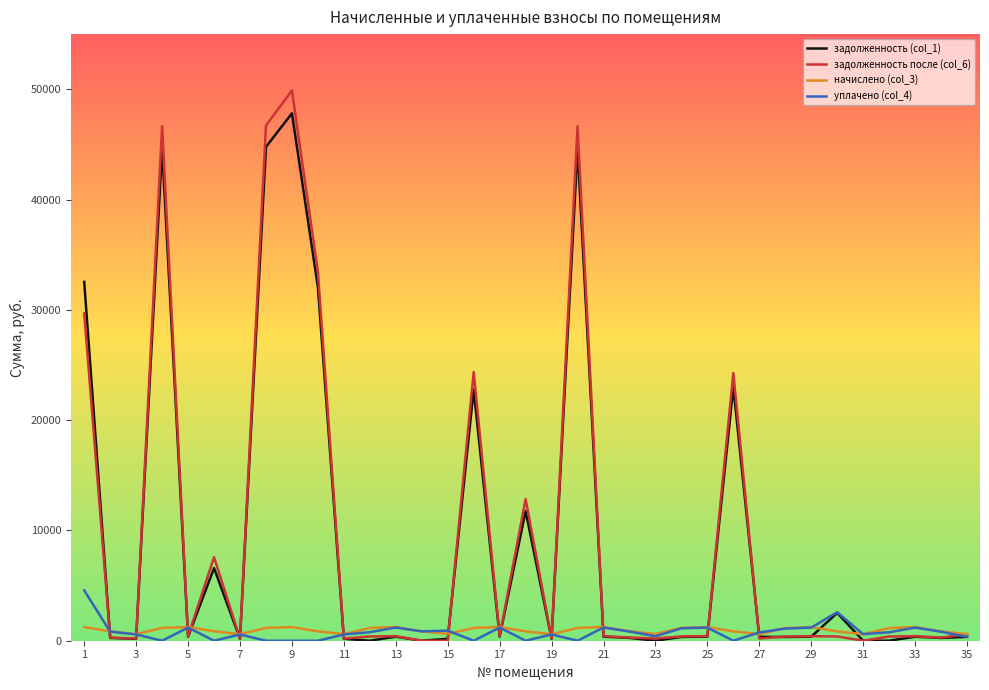

What is the maximum value shown in the chart?

49886.6